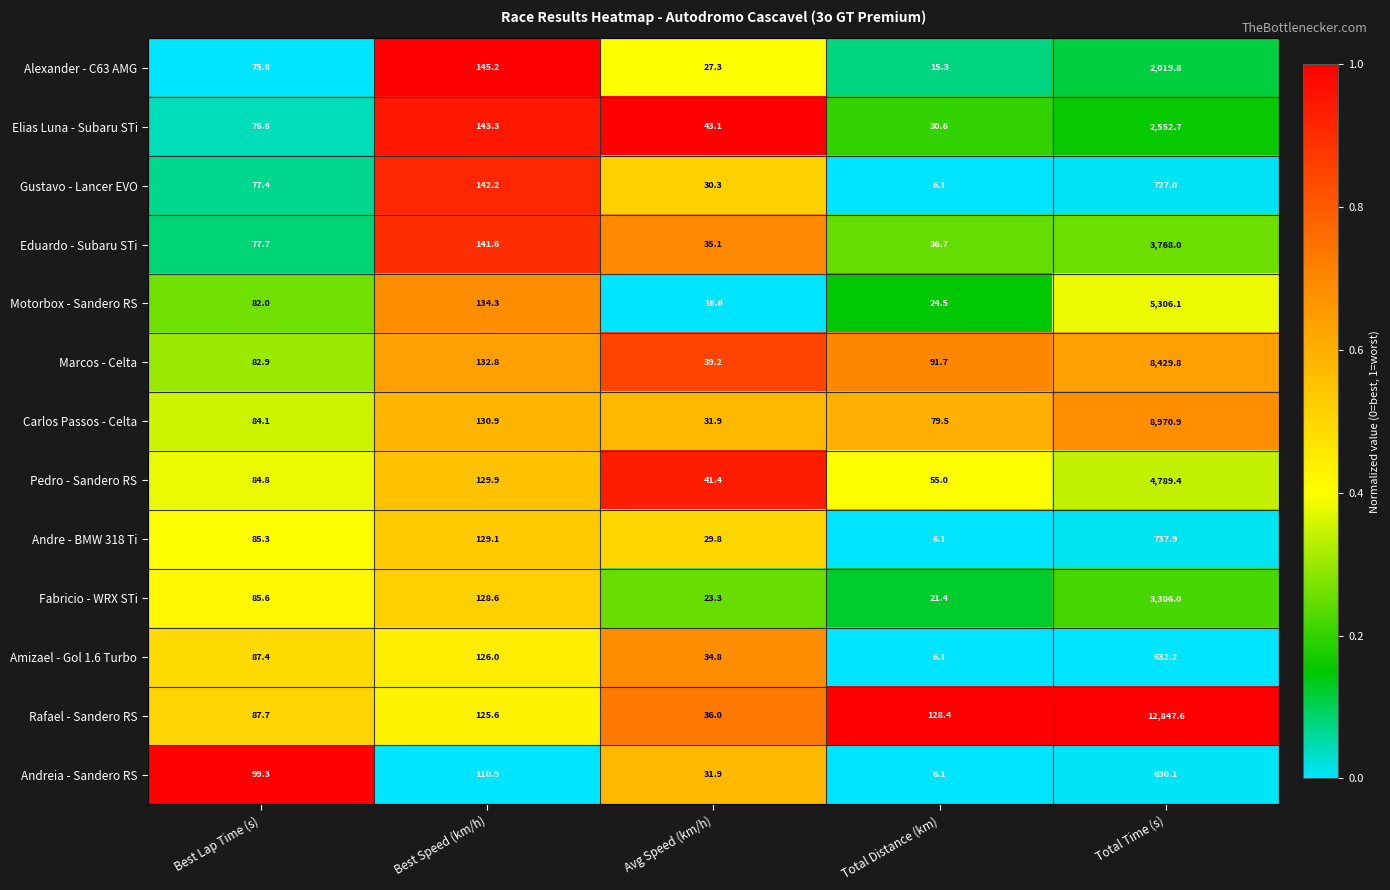

What is the approximate value of Rafael - Sandero RS at Total Distance (km)?

128.4